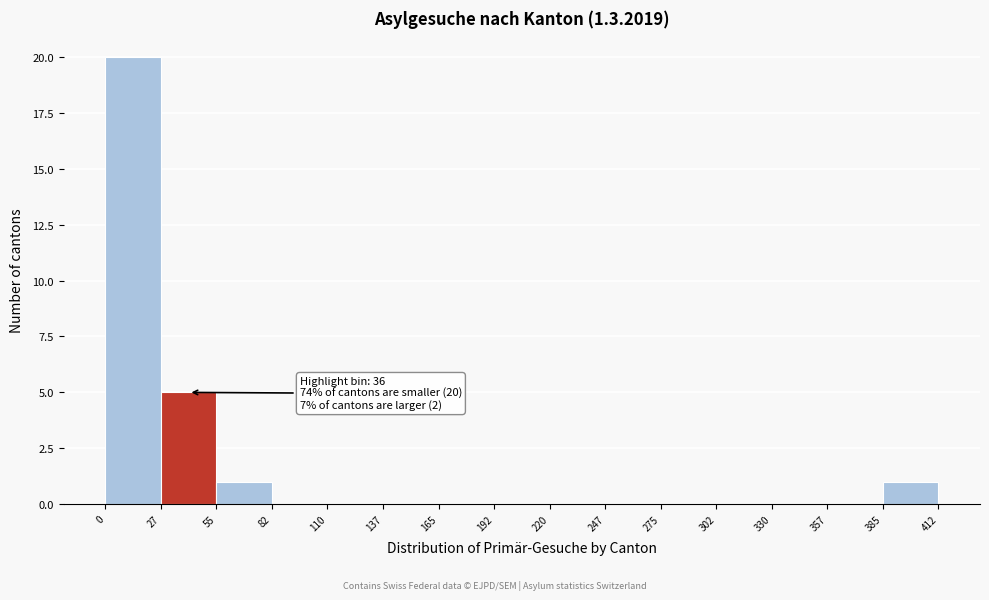

Which range on the x-axis has the tallest bar?

0 to 27